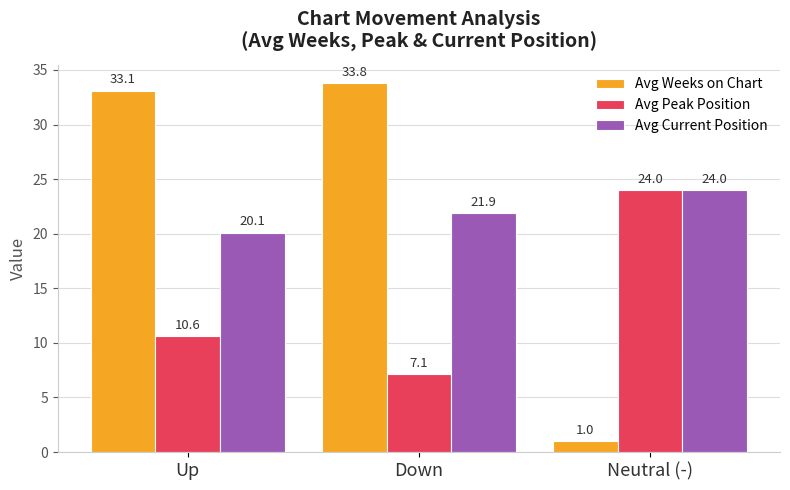

At how many categories does at least one series exceed 20?

3